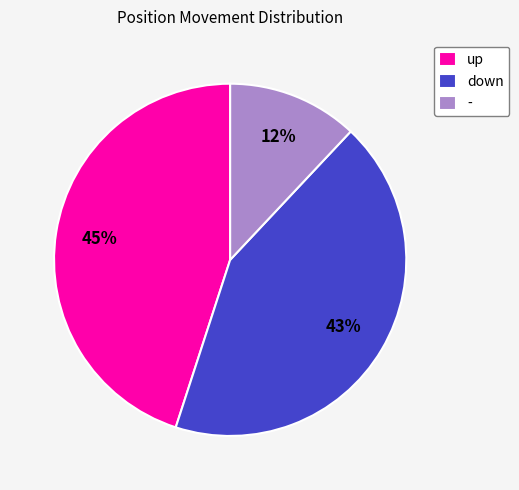

What is the ratio of the value at up to the value at down?

1.0